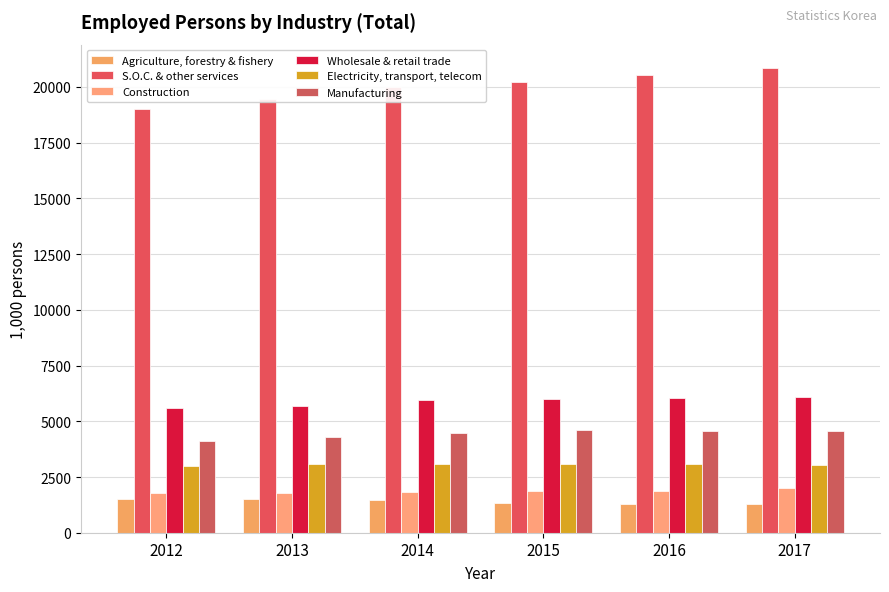

What is the total value across all series at 2014?

36734.0